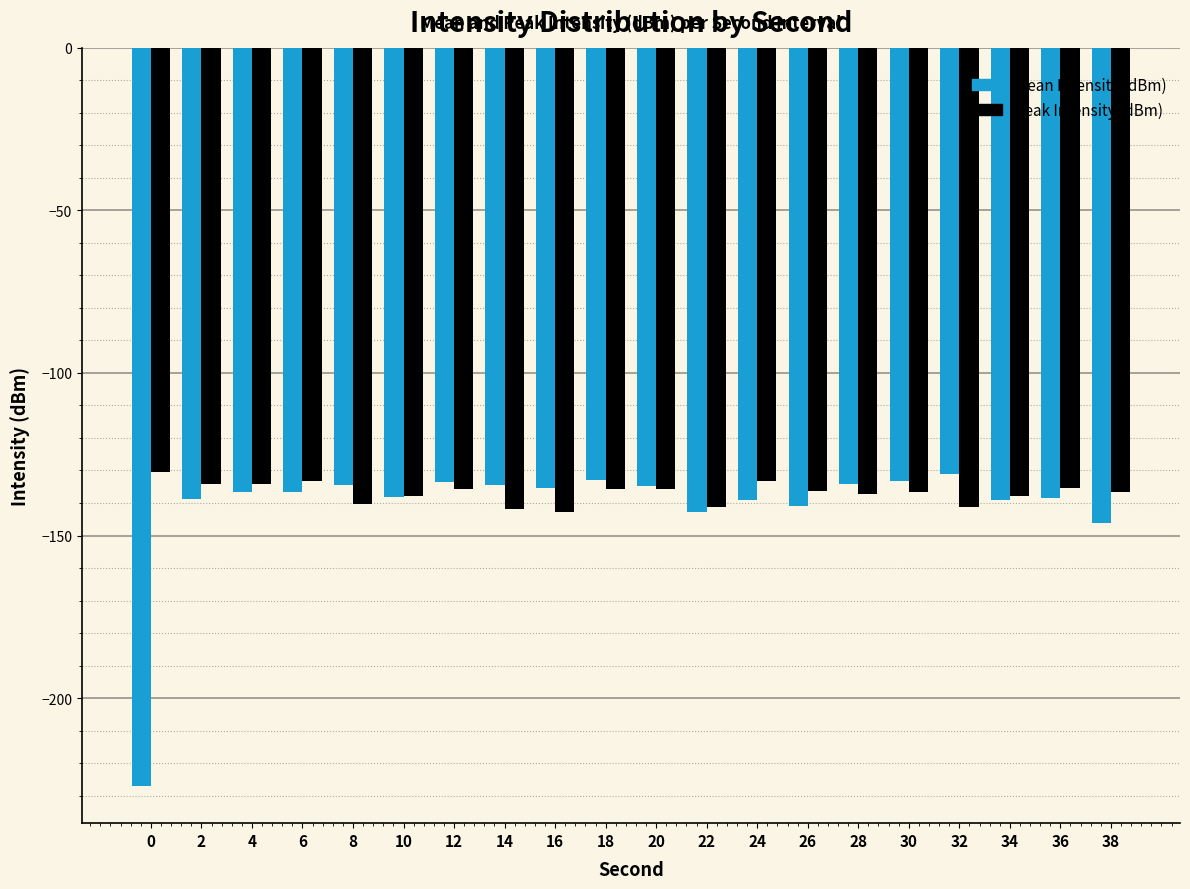

How many data points in Peak Intensity (dBm) are above -136?

9